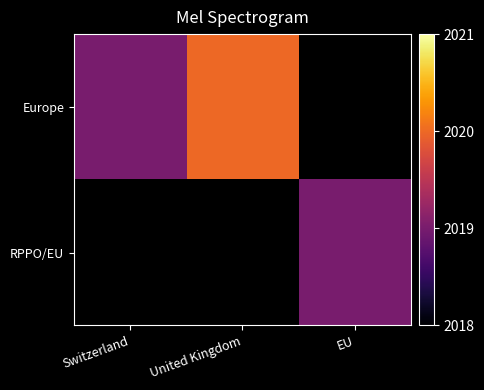

True or false: Europe has a value of 2898.5 at United Kingdom.

False